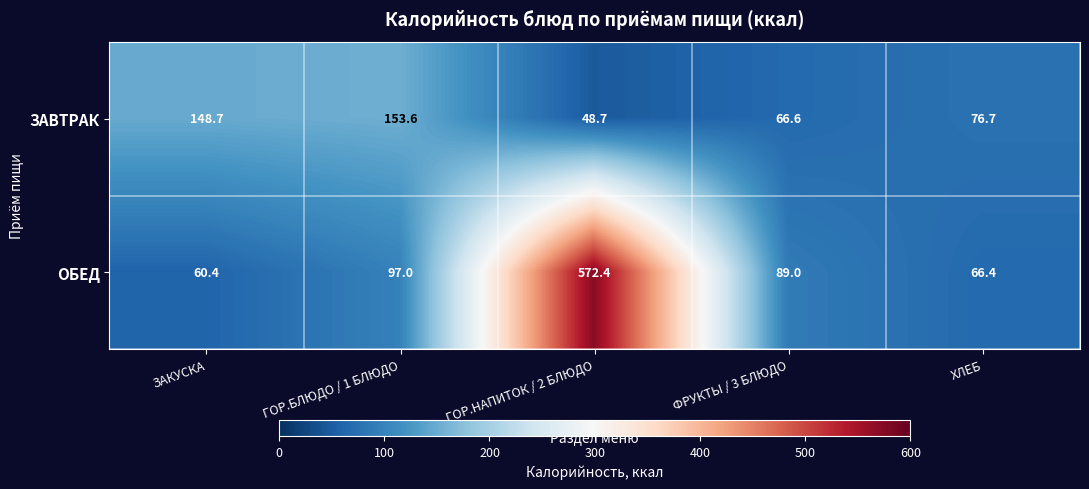

The value of ЗАВТРАК at ФРУКТЫ / 3 БЛЮДО is 66.6. True or false?

True